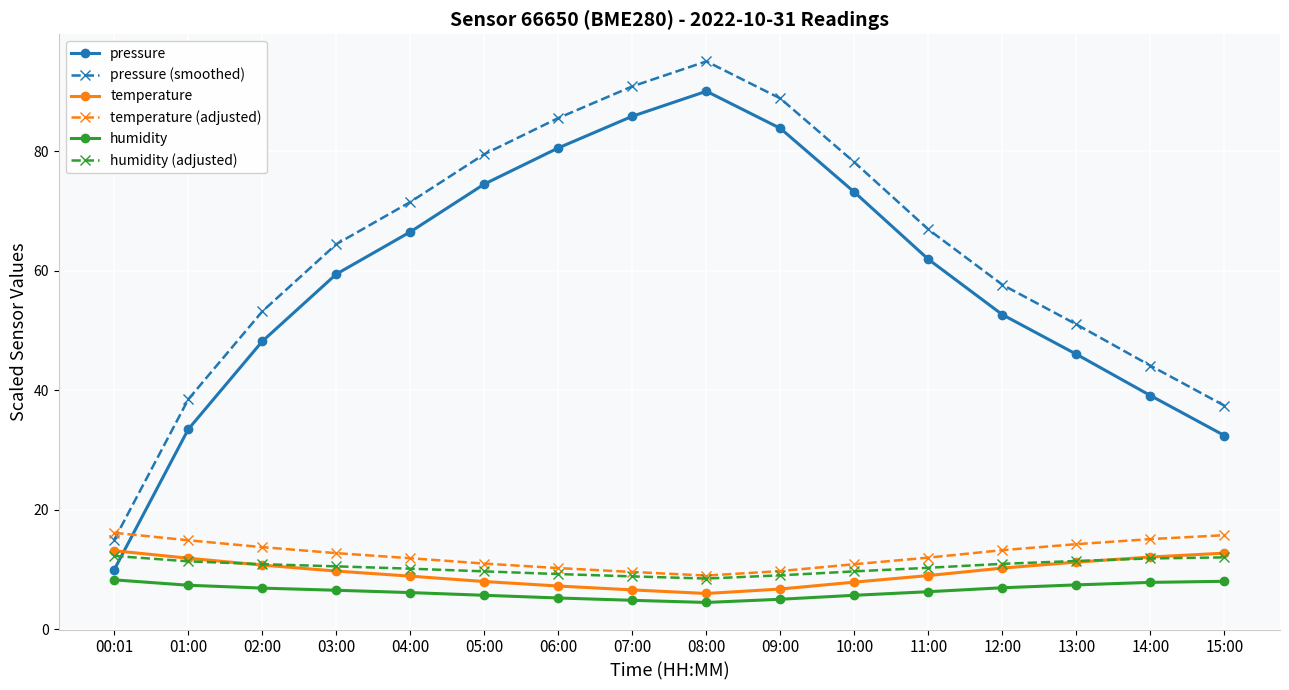

The pressure (smoothed) series shows 114.6 at 05:00. True or false?

False